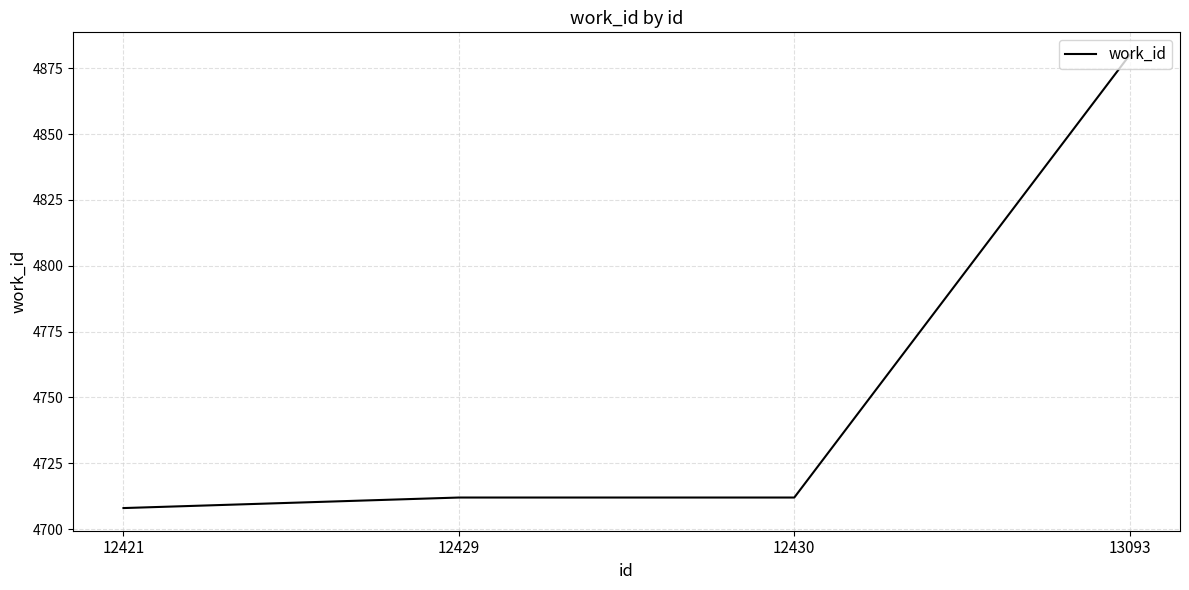

True or false: the data has more than 2 interior local peaks.

False